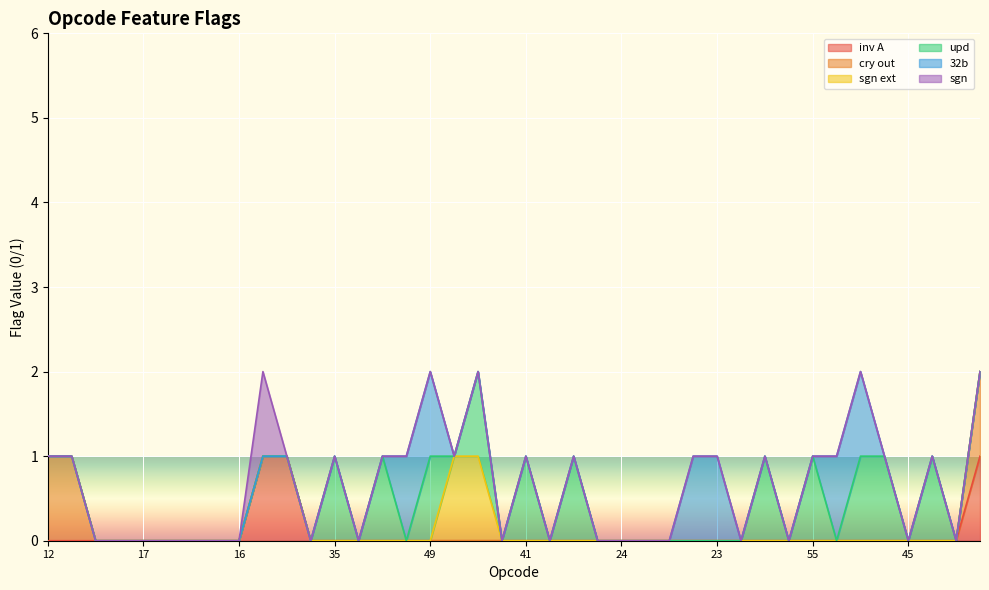

Between 18 and 10, which is larger?

10